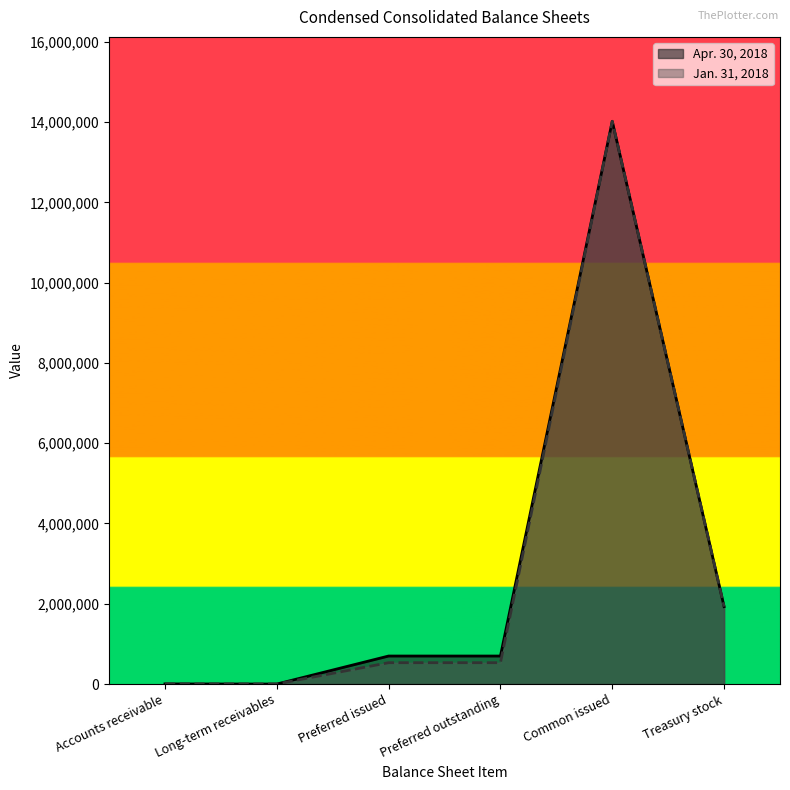

The value of Apr. 30, 2018 at Treasury stock is 1929000. True or false?

True